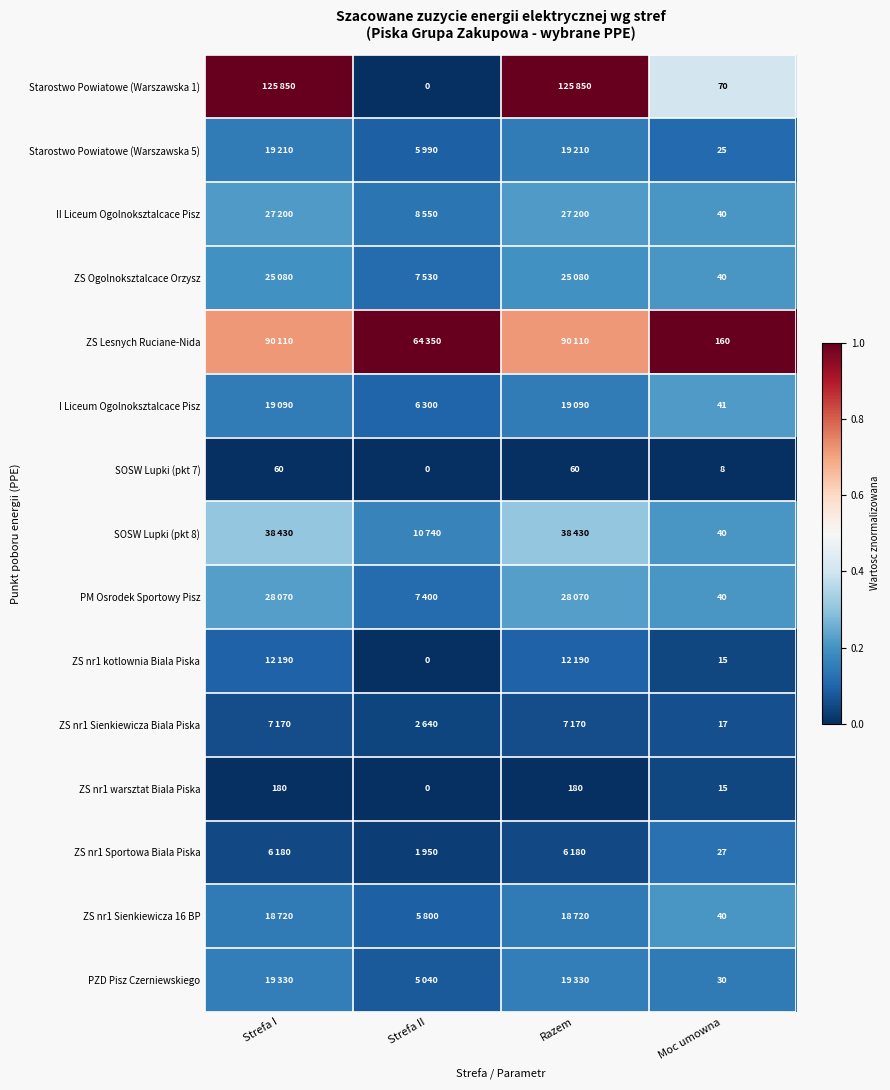

Is the value of ZS Ogolnoksztalcace Orzysz at Moc umowna greater than the value of II Liceum Ogolnoksztalcace Pisz at Moc umowna?

No